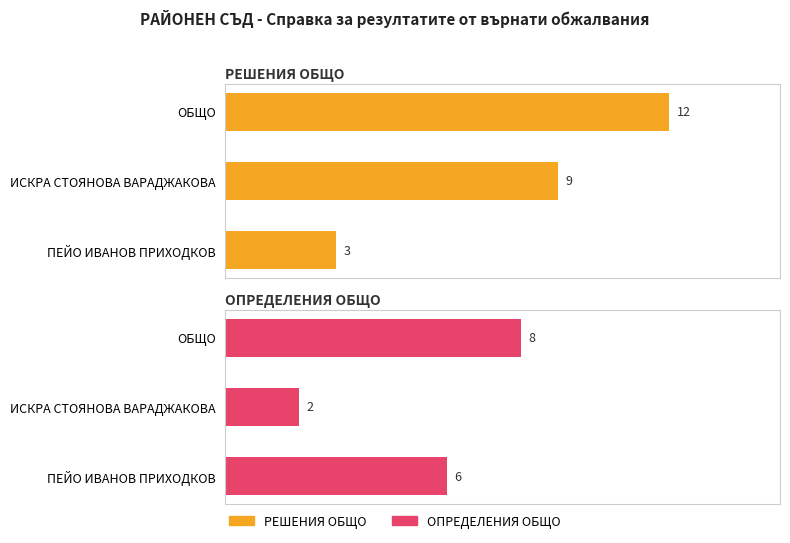

How many bars are there in total?

6